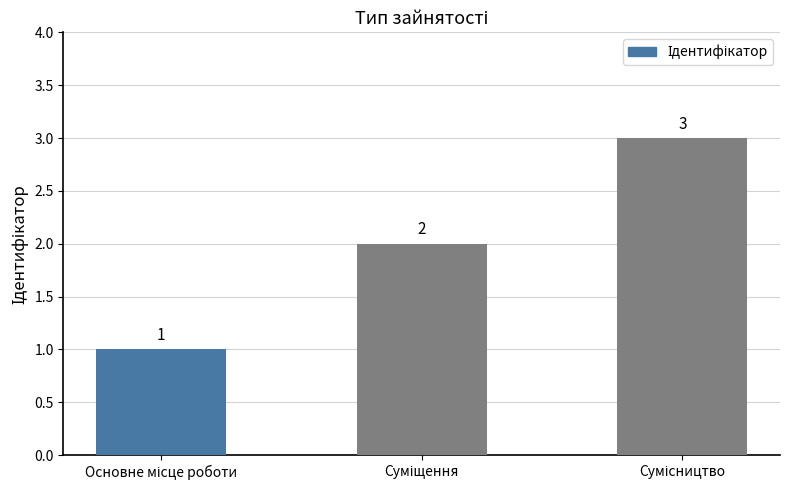

What is the value of the 3rd bar from the left?

3